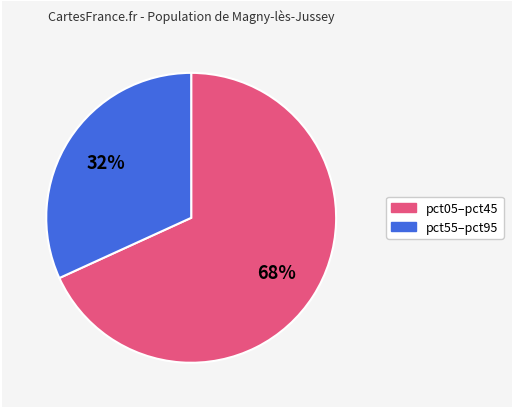

Is there a majority slice in this chart?

Yes